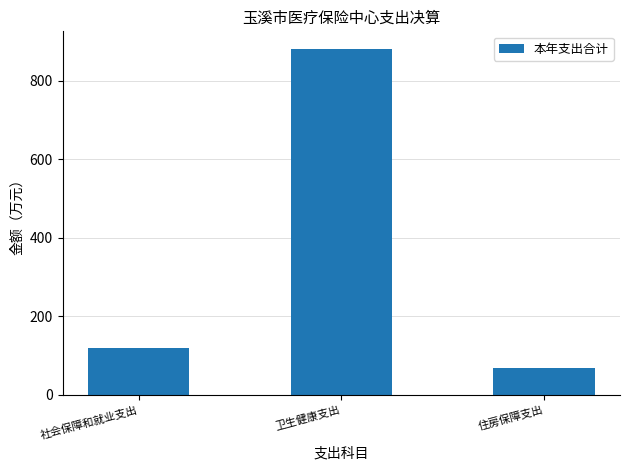

Reading right to left, extract all data points from this chart.

住房保障支出=67.9	卫生健康支出=881.3	社会保障和就业支出=118.8